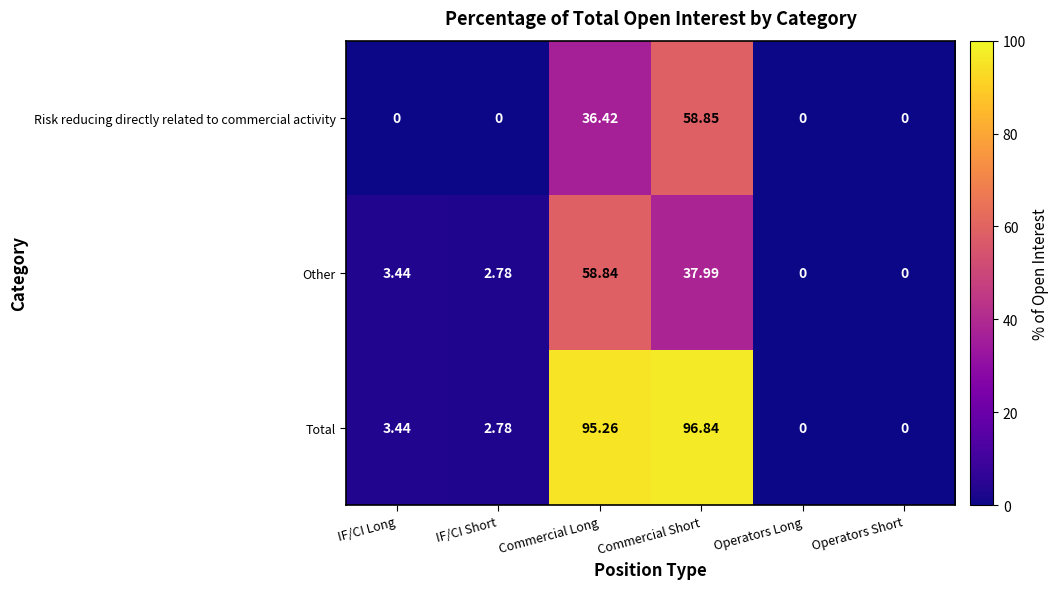

How many data points in Other are less than 3?

3